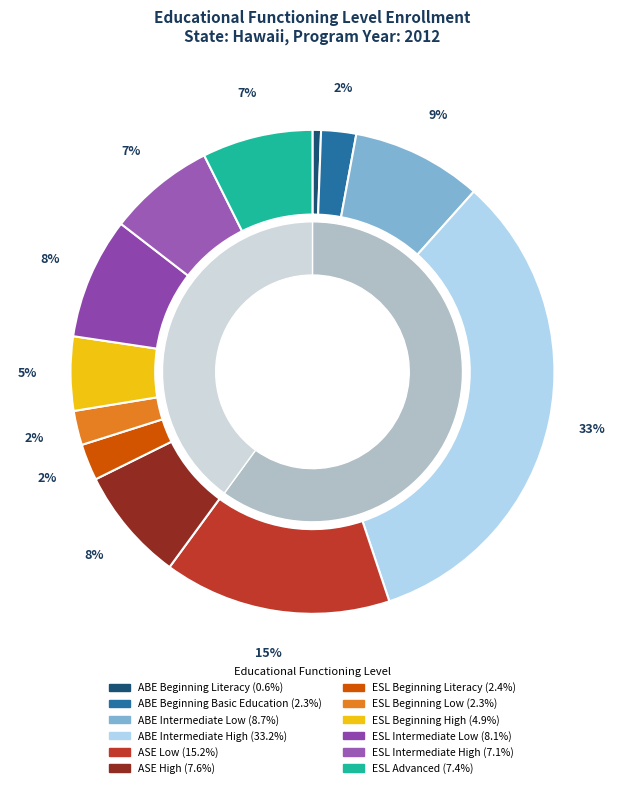

Approximately how many times larger is the value at ESL Intermediate High compared to ABE Beginning Basic Education?

3.1